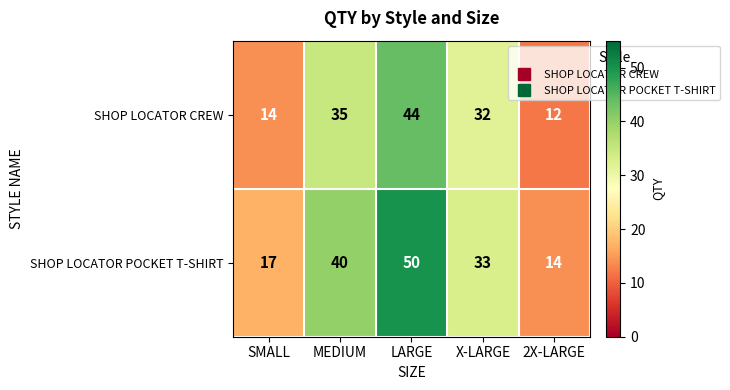

List the series in order of their overall mean, highest first.

SHOP LOCATOR POCKET T-SHIRT, SHOP LOCATOR CREW